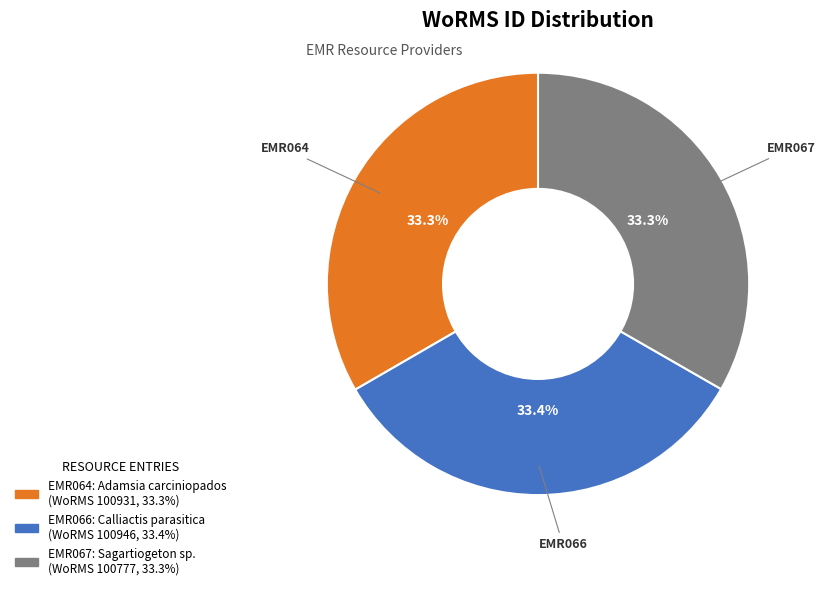

Is there a majority slice in this chart?

No